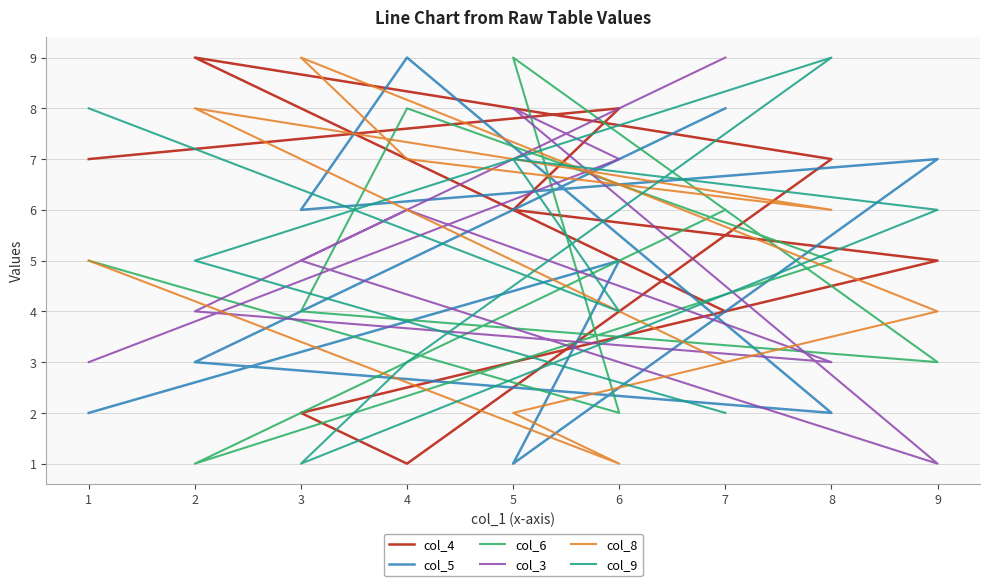

Rank the series at 8 from highest to lowest value.

col_9, col_4, col_8, col_6, col_3, col_5